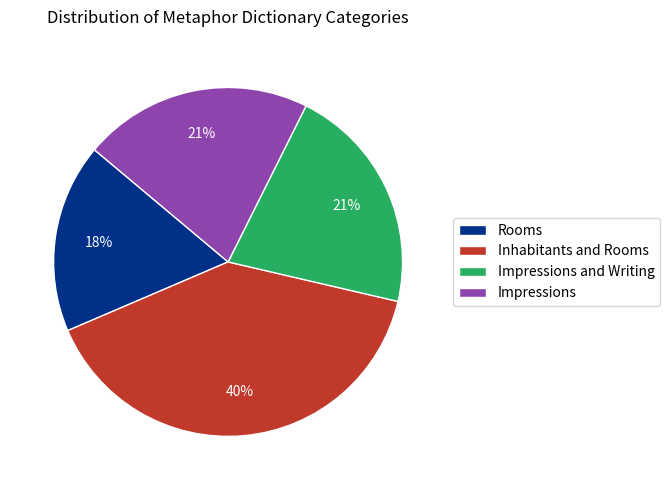

Approximately how many times larger is the value at Inhabitants and Rooms compared to Impressions?

1.9